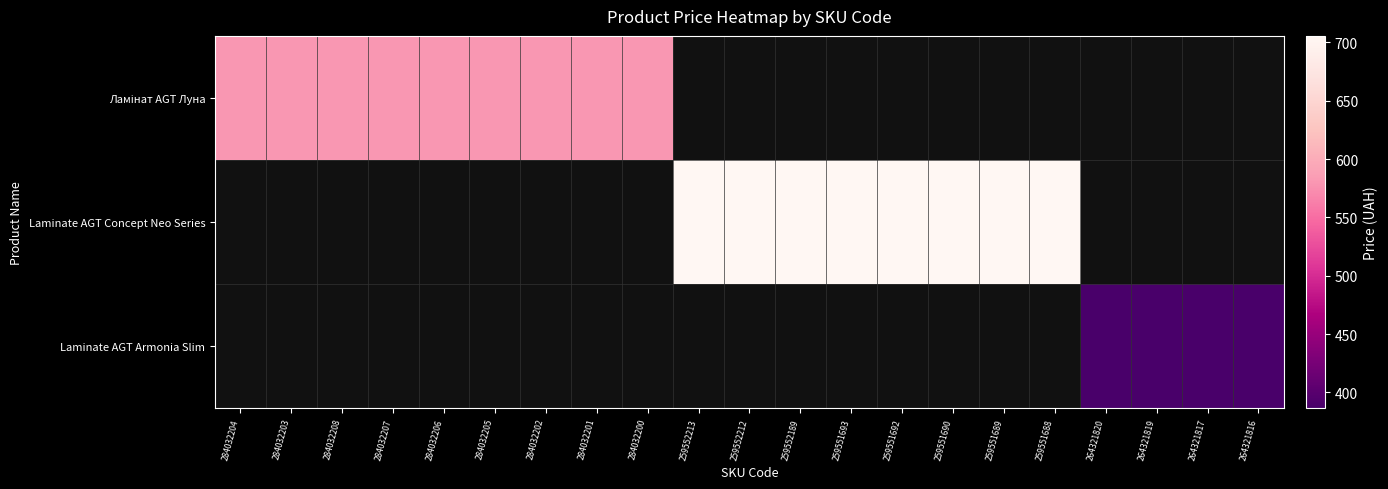

What is the greatest value displayed?

705.5